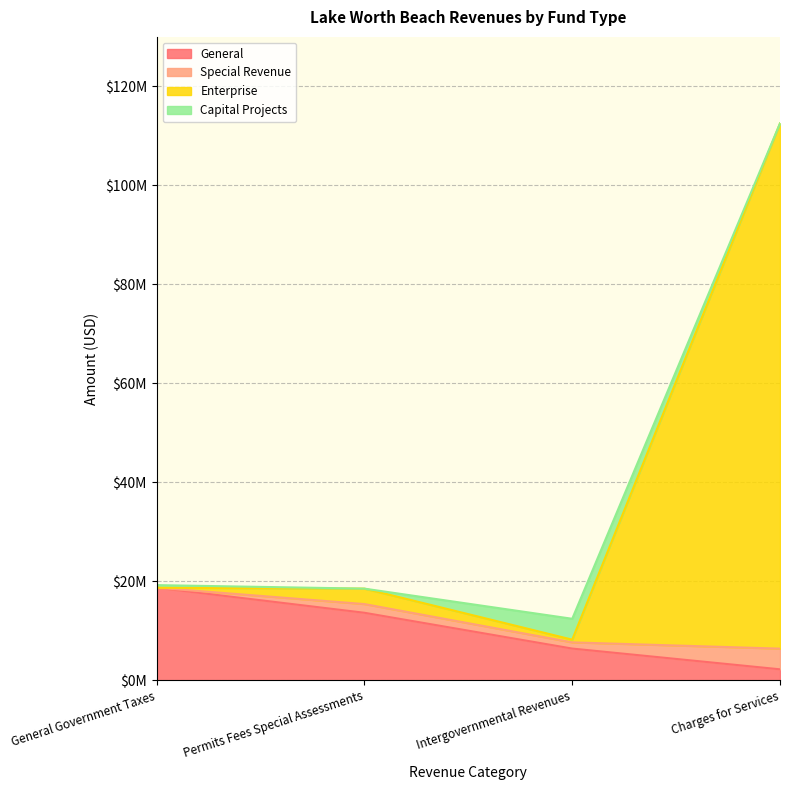

True or false: Enterprise has a value of 46608139 at Charges for Services.

False